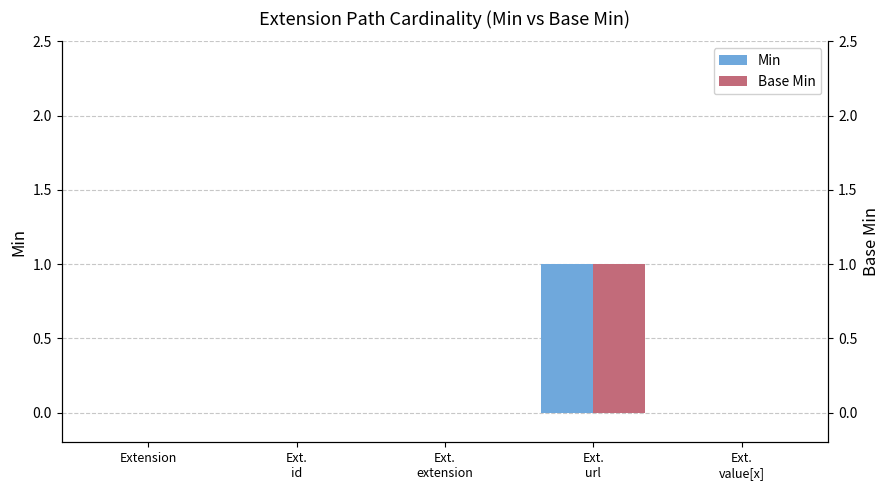

At Ext.
url, list the series in order from largest to smallest.

Min, Base Min